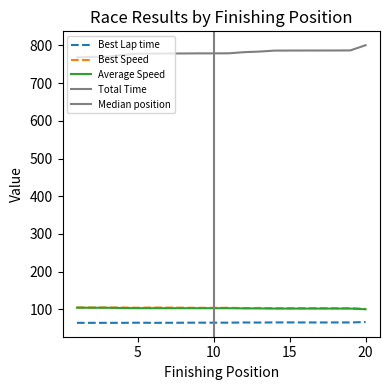

At how many categories does at least one series exceed 232?

20